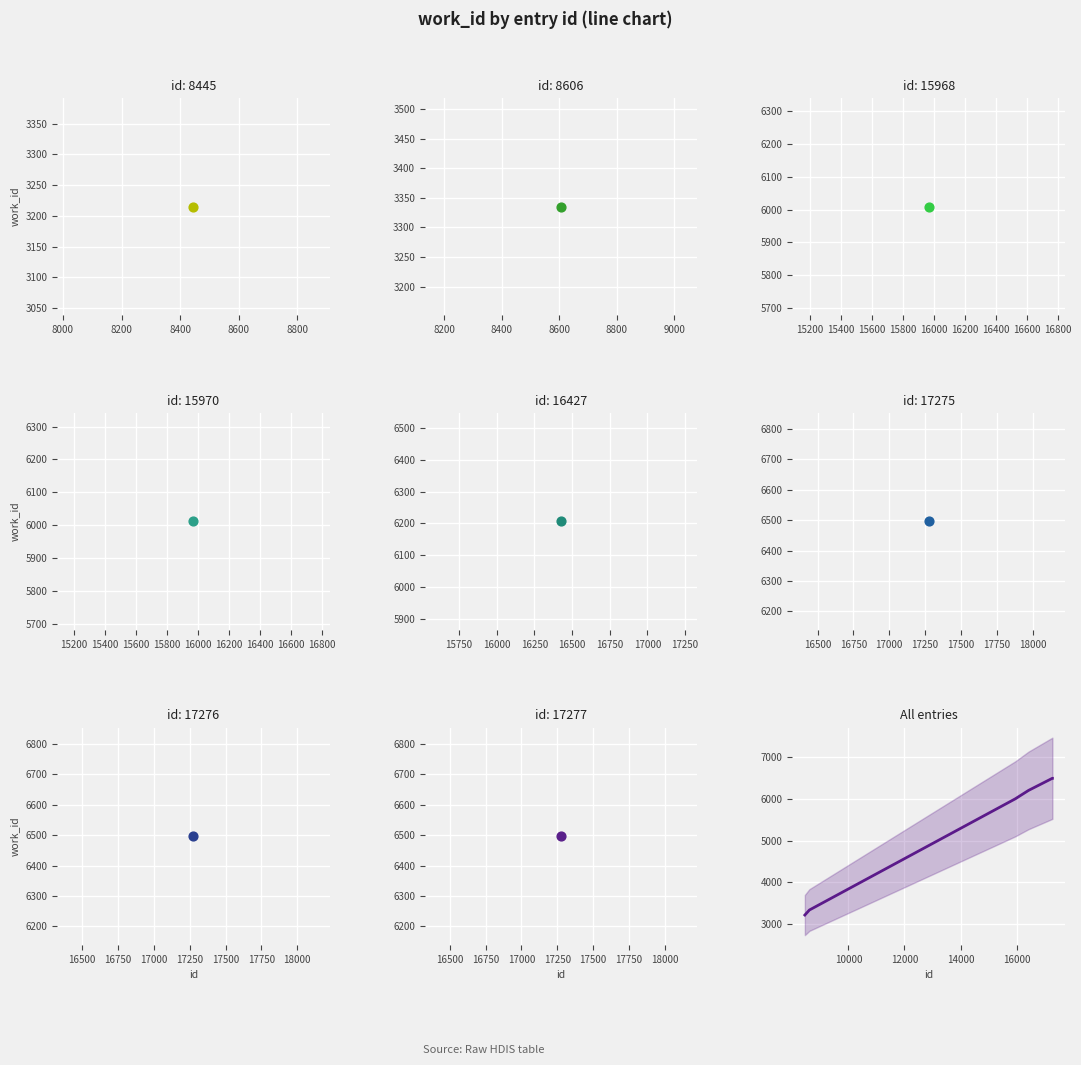

Which has a higher value, 8600 or 9000?

9000